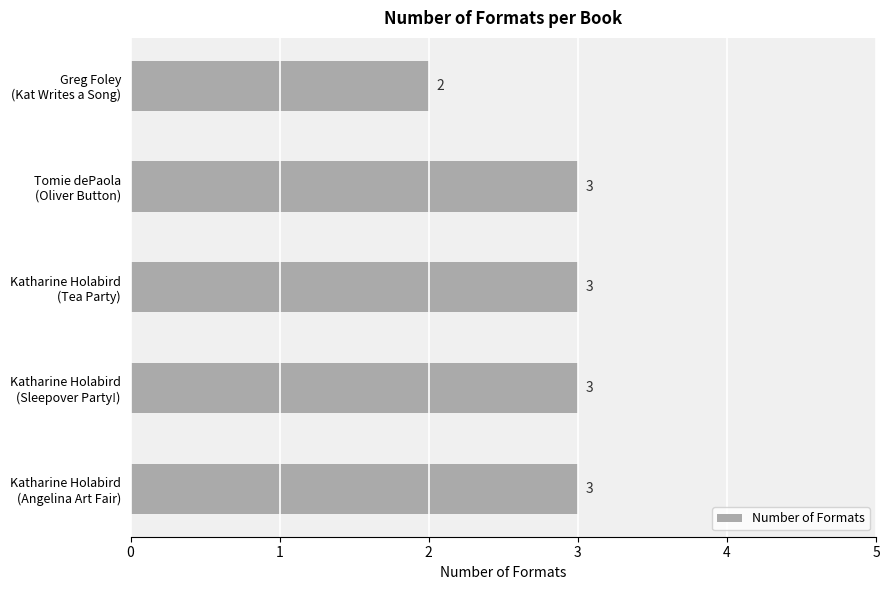

How many bars are there in total?

5